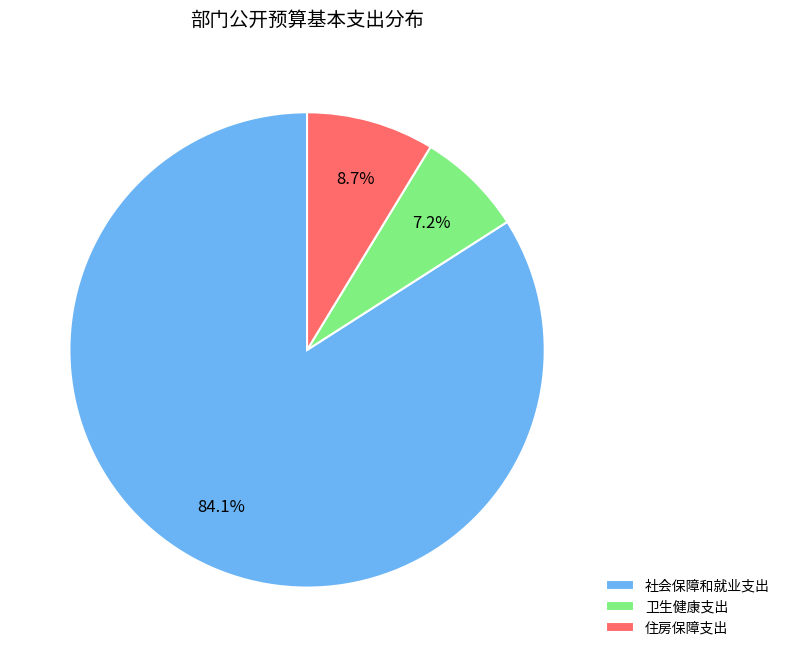

The 卫生健康支出 slice represents 7% of the pie. True or false?

True